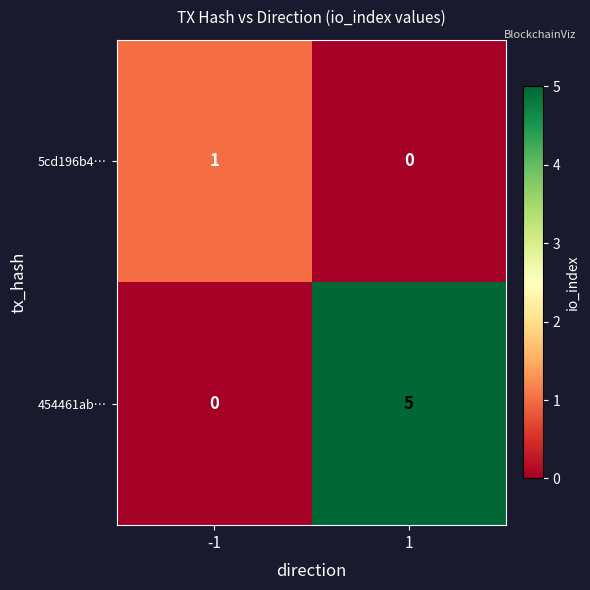

What is the difference between the highest and lowest values at -1?

1